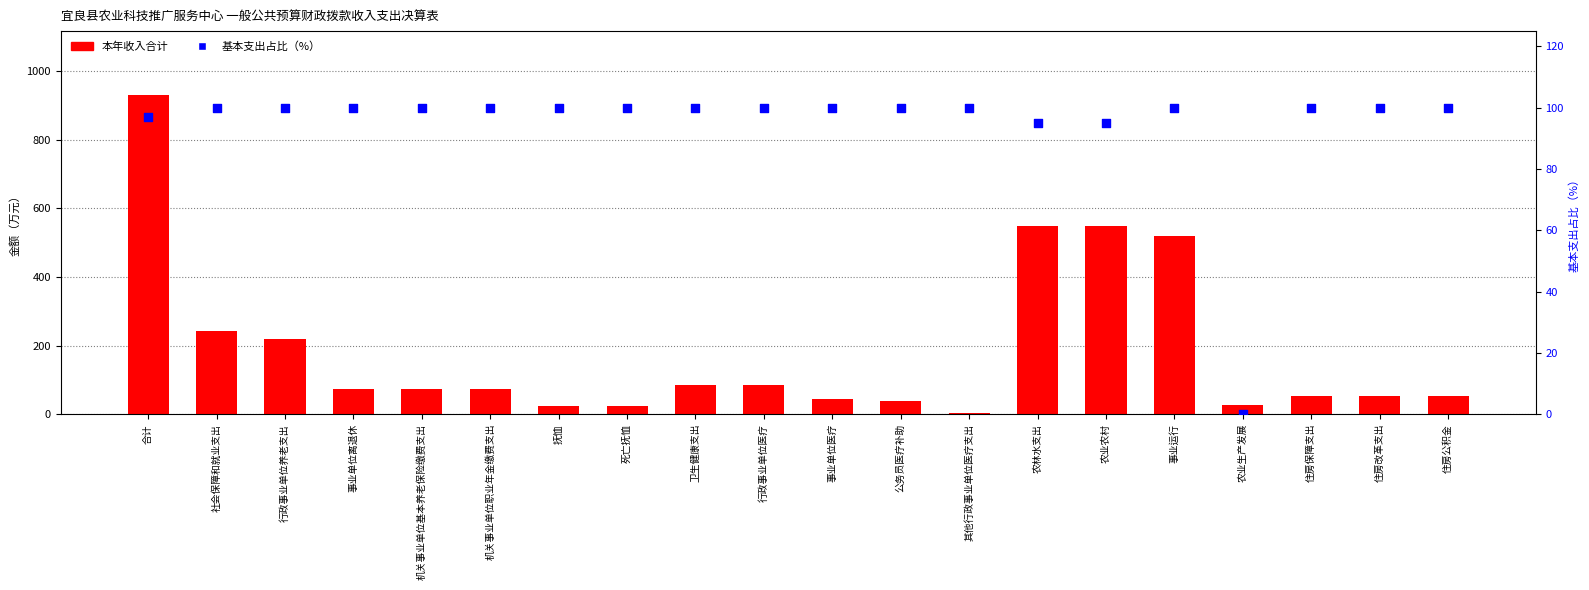

Which series contains the lowest Y value?

基本支出占比（%）